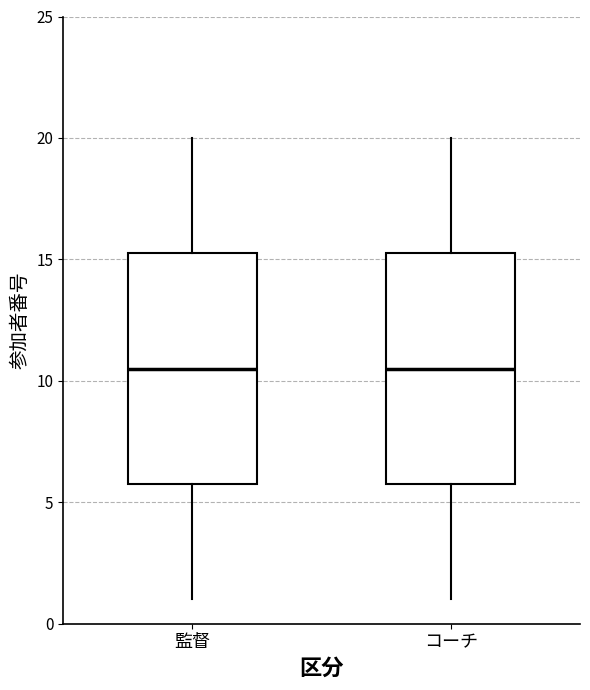

Where does the median line of the box for 監督 sit on the y-axis? The values are not printed on the chart, so give them approximately, as read against the axis.

10.5